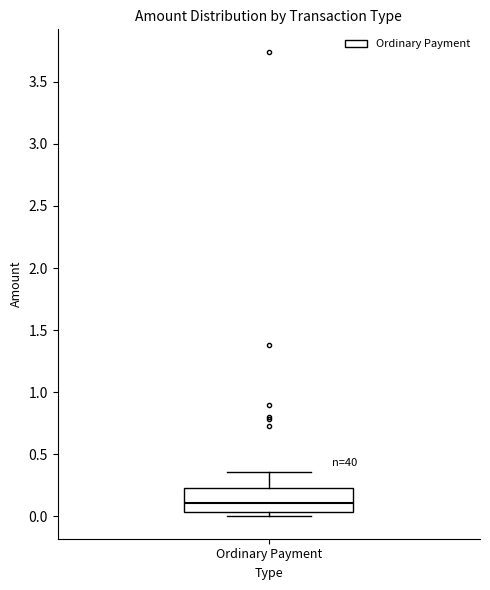

Where does the upper whisker of the box for Ordinary Payment end on the y-axis? The values are not printed on the chart, so give them approximately, as read against the axis.

0.35